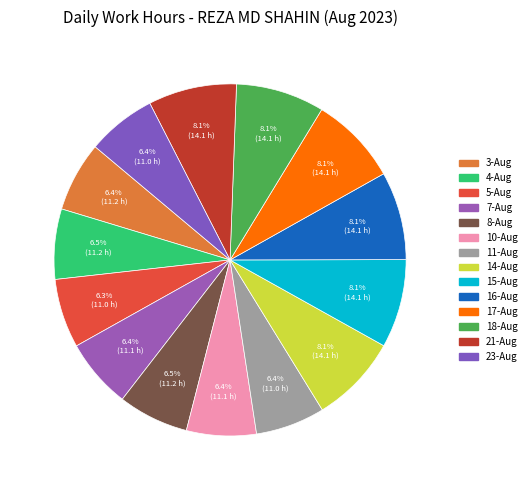

What is the total percentage of 16-Aug and 15-Aug?

16.2%